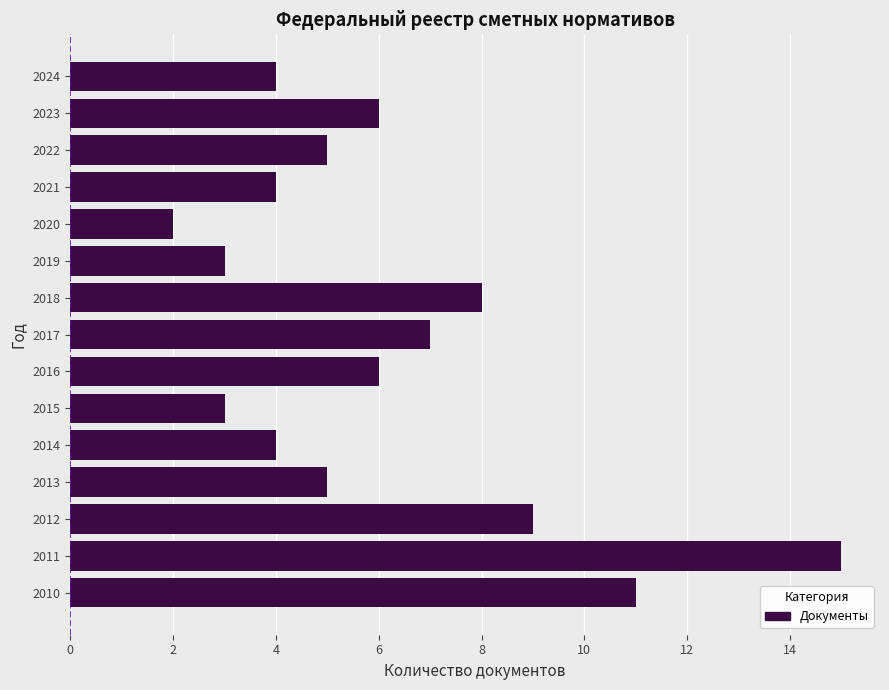

True or false: the data shows 3 at 2017.

False